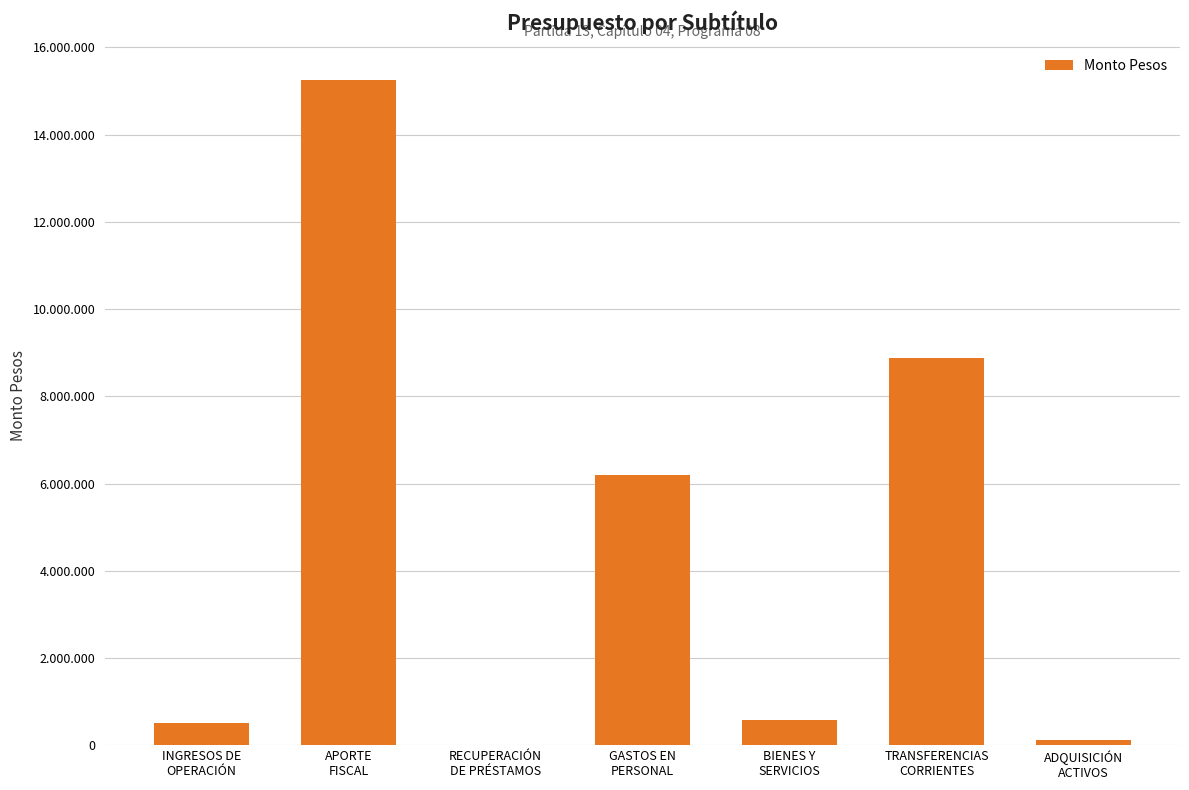

What is the label of the 3rd bar from the right?

BIENES Y
SERVICIOS